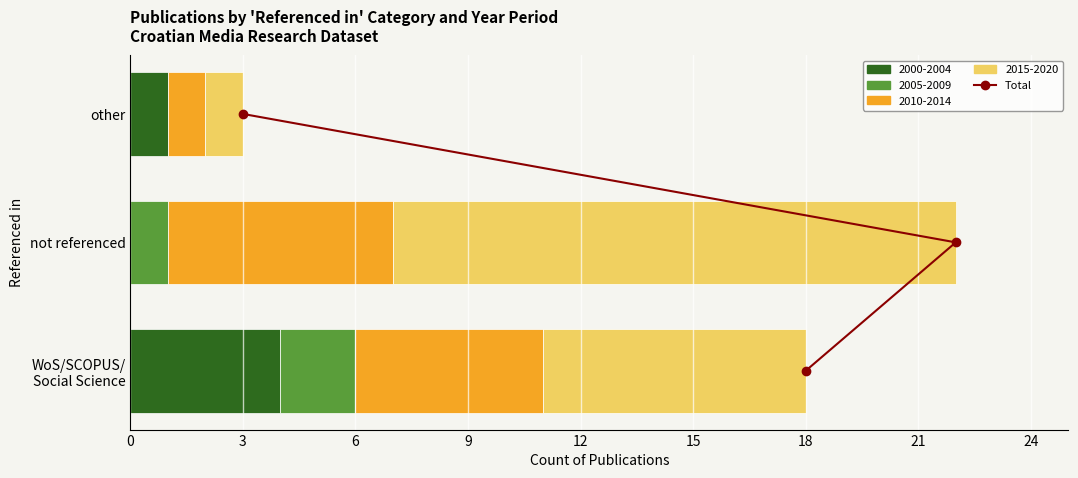

True or false: the data shows 2 at 3.

True